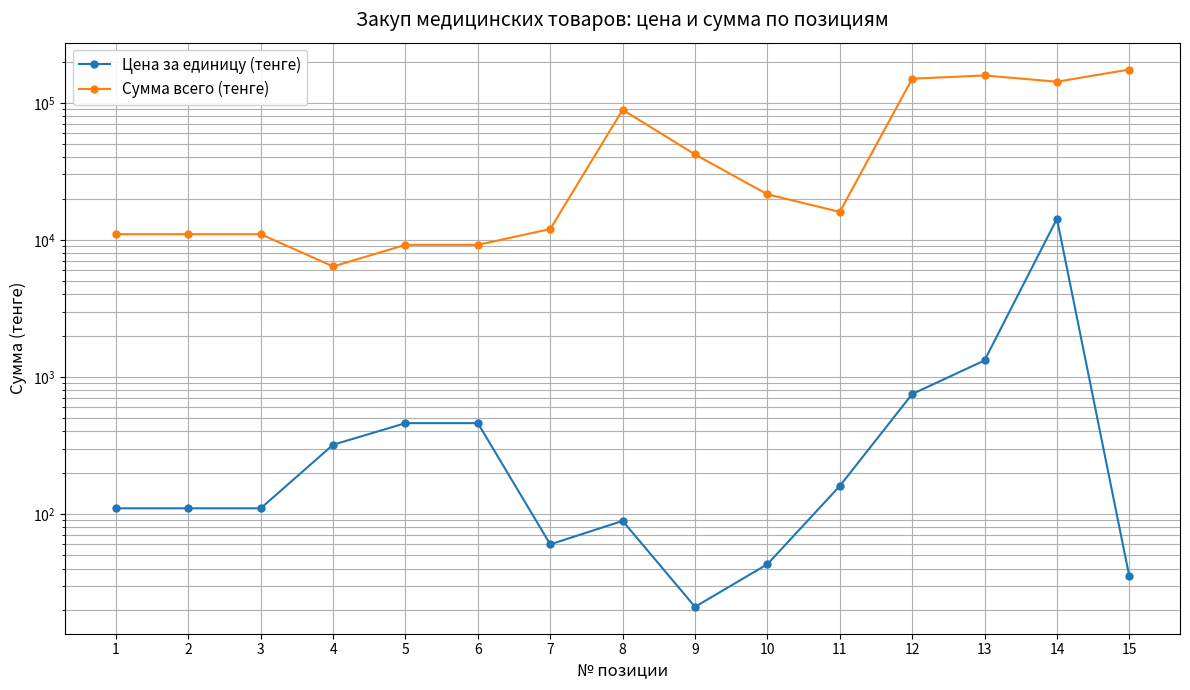

How many interior local peaks does the Цена за единицу (тенге) series have?

2